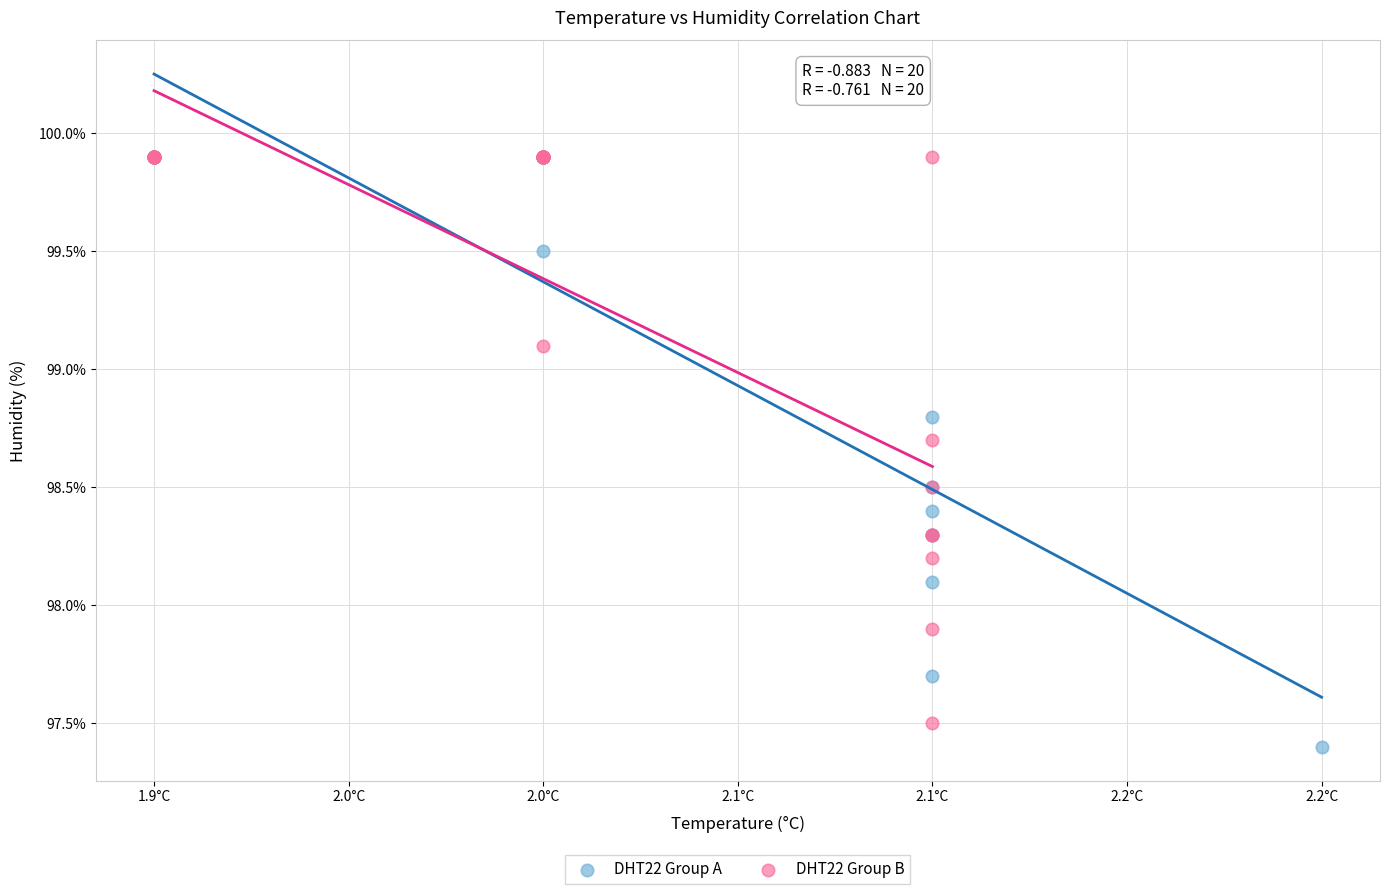

Which series has the largest Y range (max minus min)?

DHT22 Group A